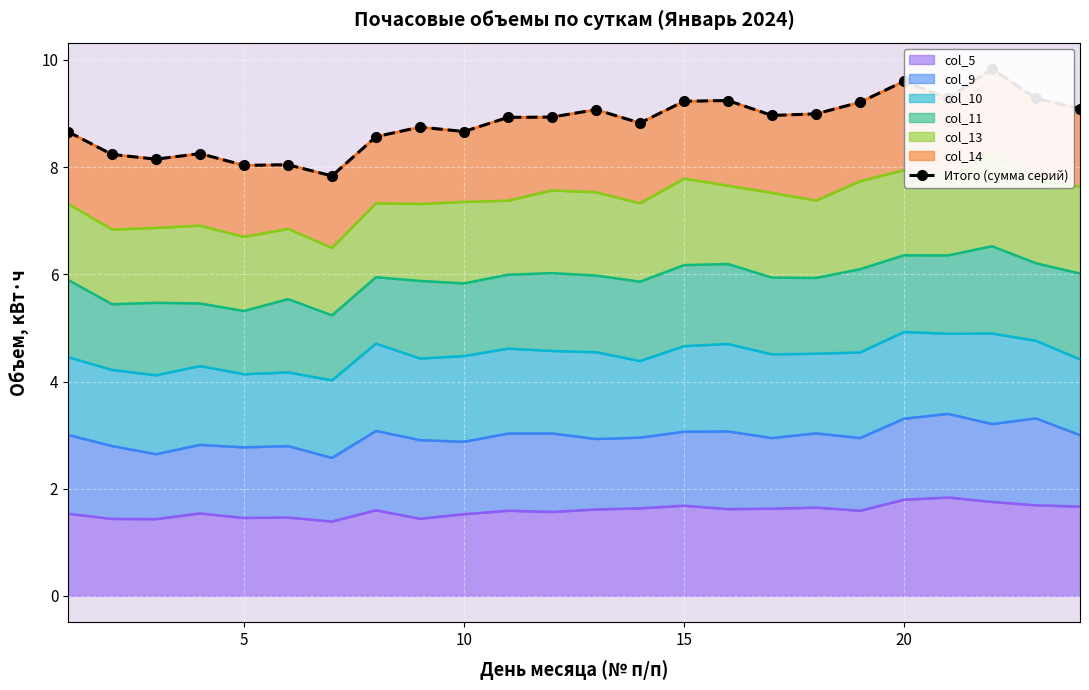

True or false: there are more than 2 points higher than both neighbors.

True